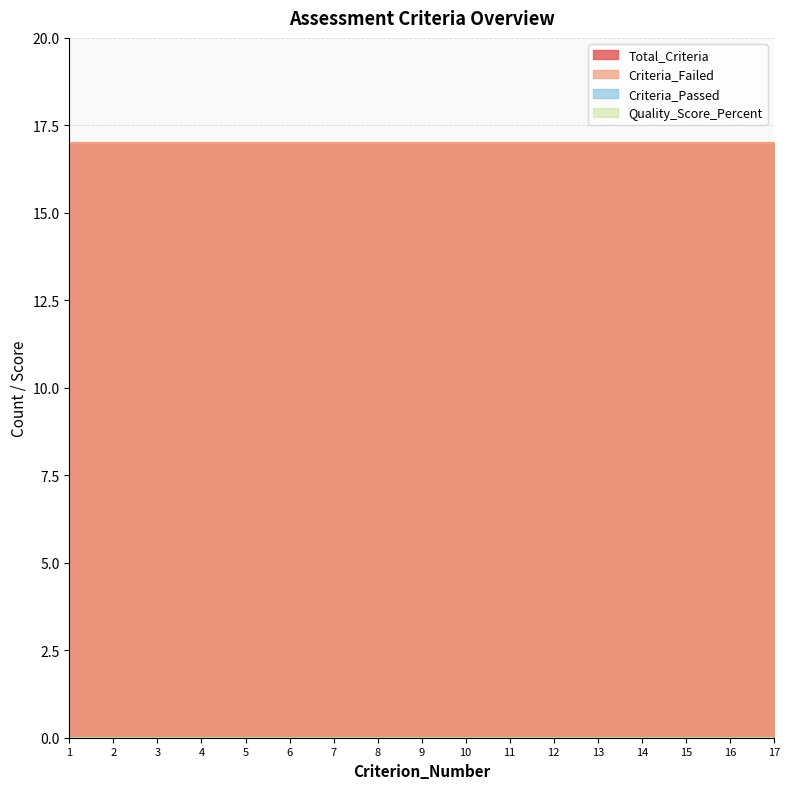

True or false: Criteria_Passed and Quality_Score_Percent intersect in this chart.

False